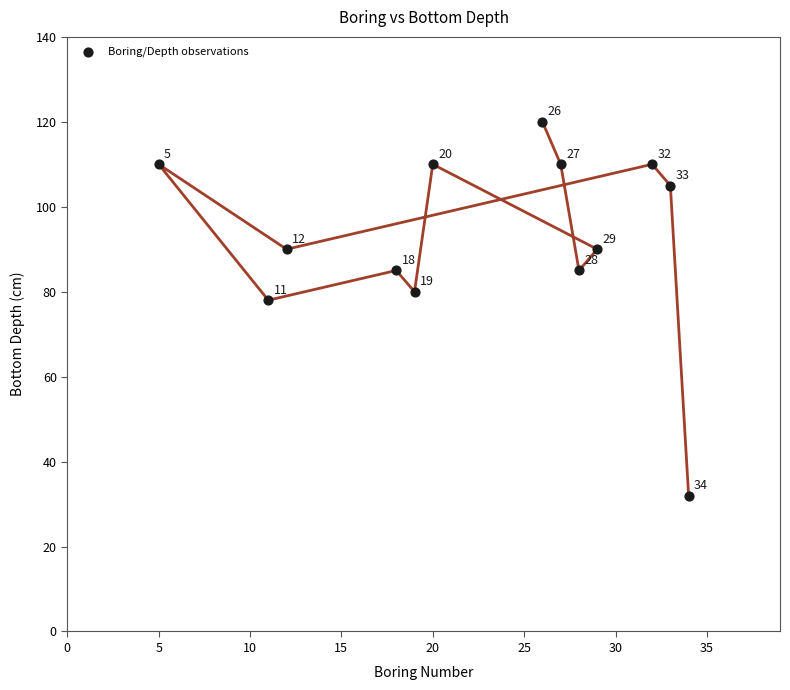

What is the range of Y values (max minus min)?

88